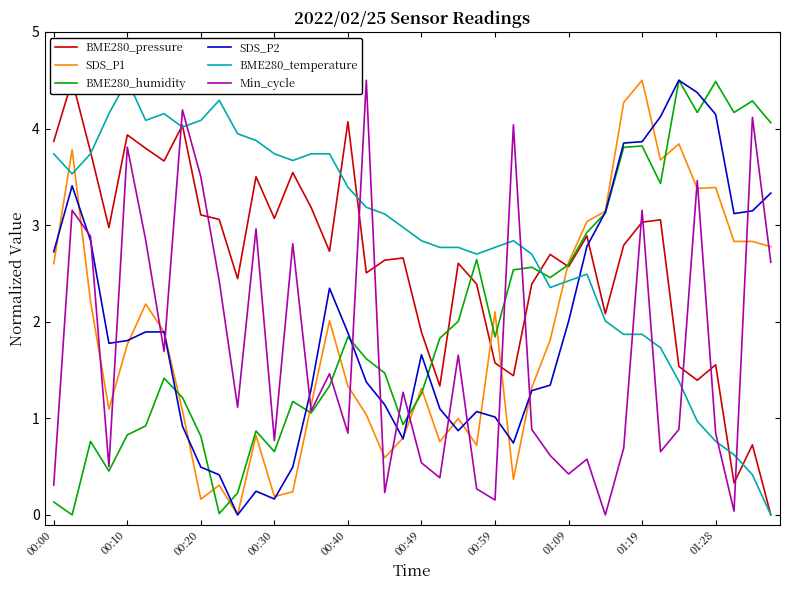

The BME280_humidity series shows 4.2 at 35. True or false?

True